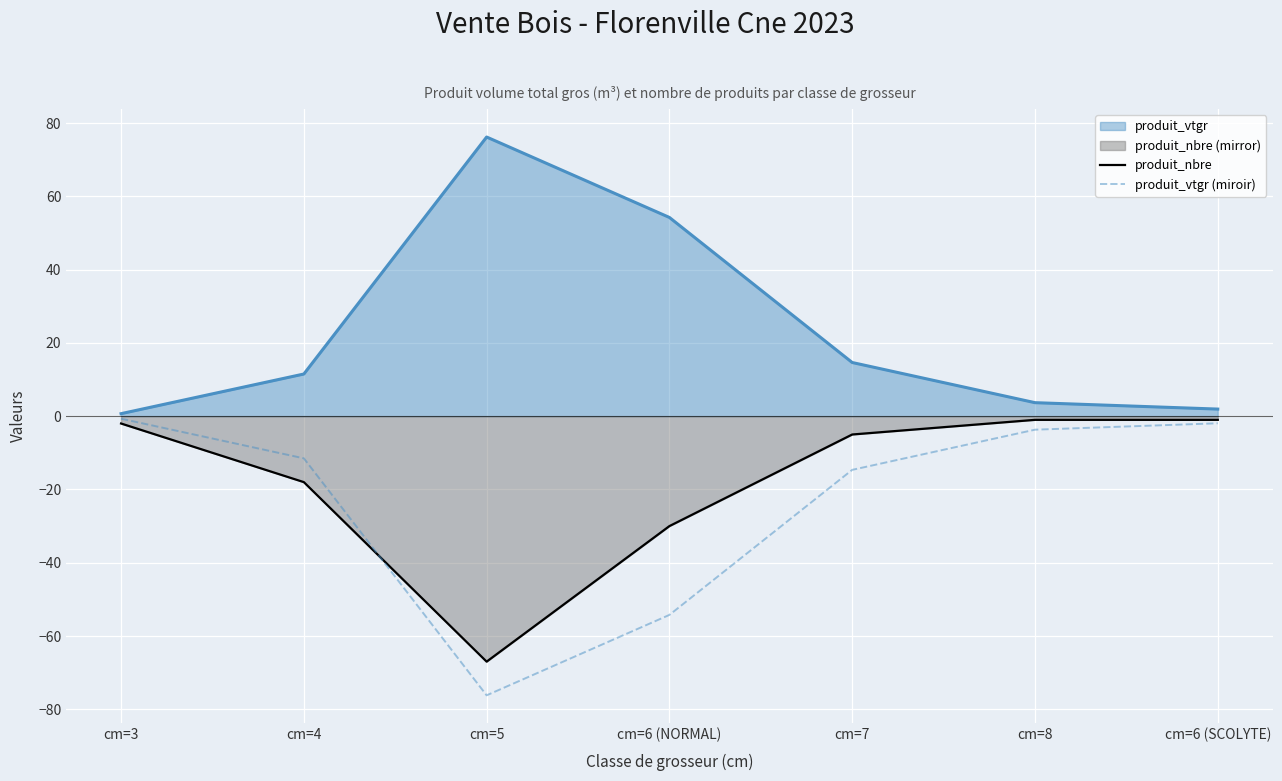

Which series ends up on top after the final intersection of produit_vtgr (miroir) and produit_nbre?

produit_nbre